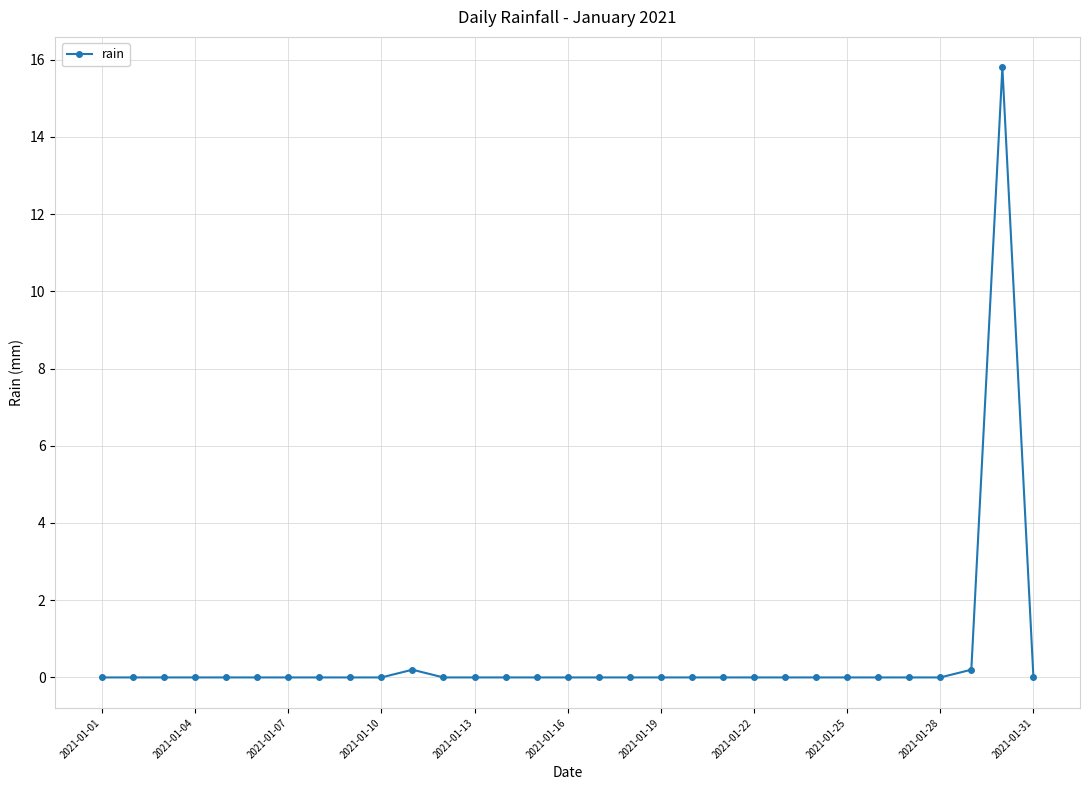

What is the maximum value shown in the chart?

15.8